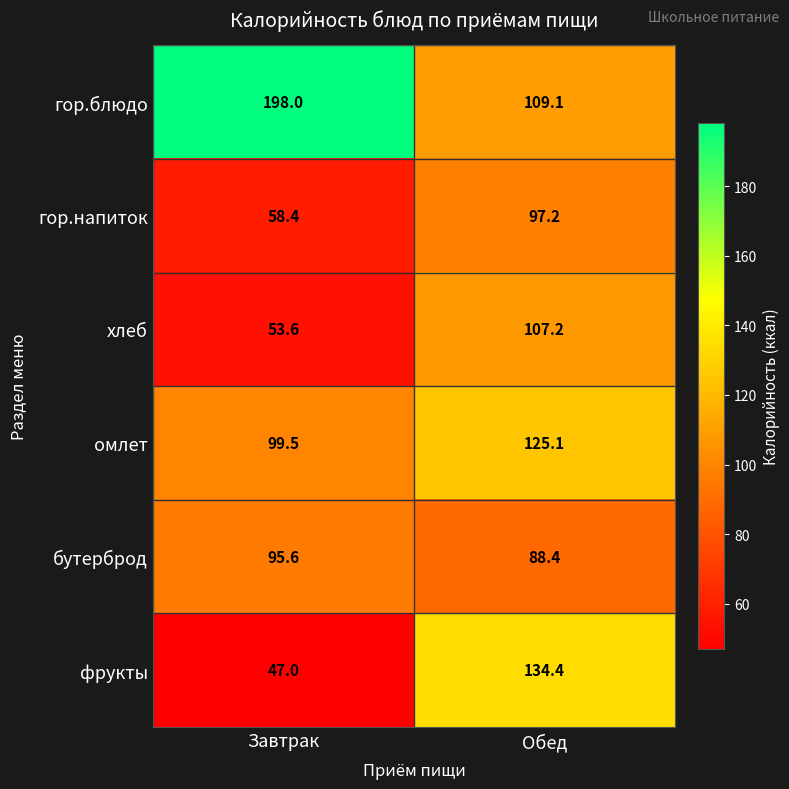

Between Завтрак and Обед, which series saw the biggest shift?

гор.блюдо